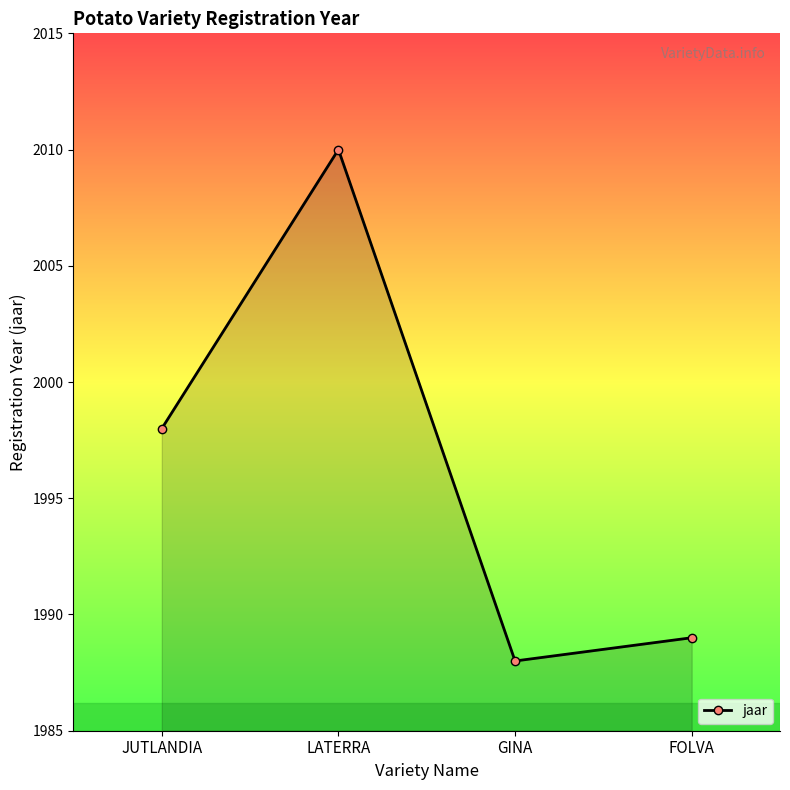

What is the sum of all values?

7985